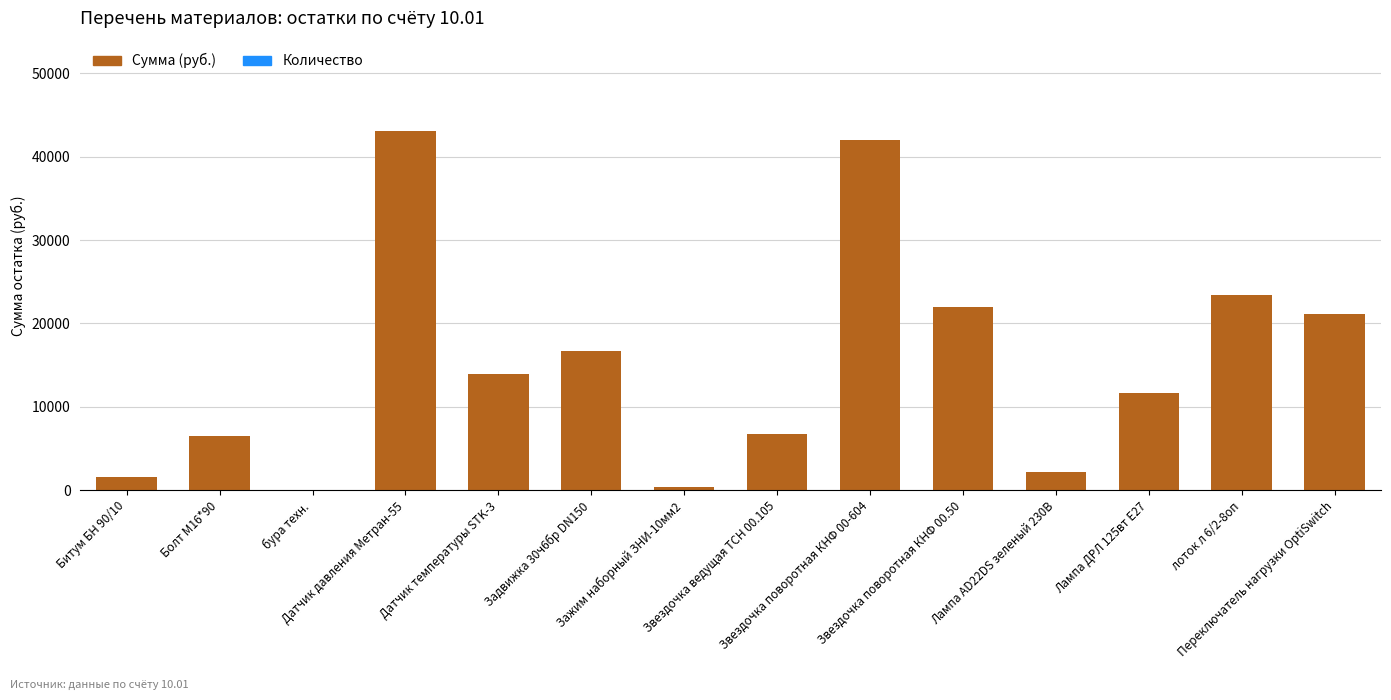

What position from the right is Лампа ДРЛ 125вт Е27?

3